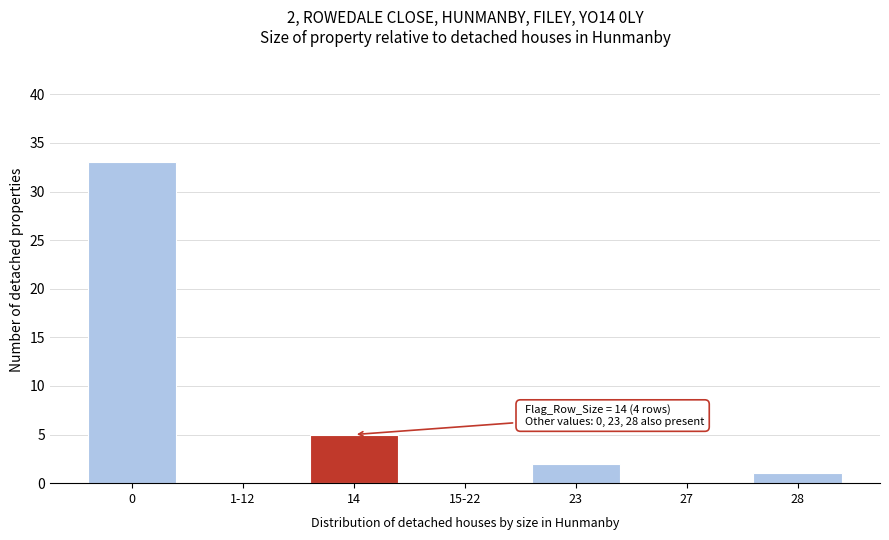

Reading right to left, list all the values displayed in this chart.

28=1	27=0	23=2	15-22=0	14=5	1-12=0	0=33